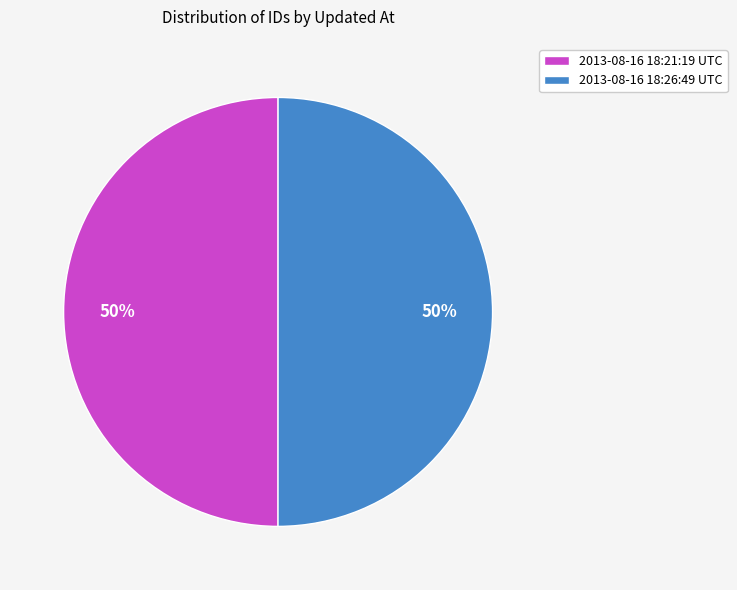

Approximately how many times larger is the value at 2013-08-16 18:26:49 UTC compared to 2013-08-16 18:21:19 UTC?

1.0